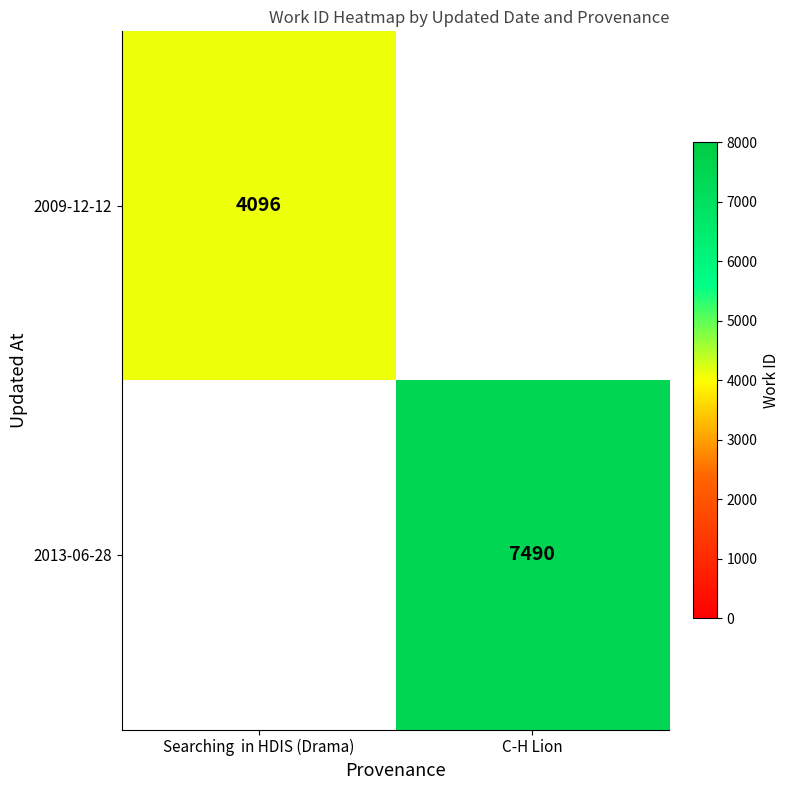

The 2013-06-28 series shows 7490 at C-H Lion. True or false?

True